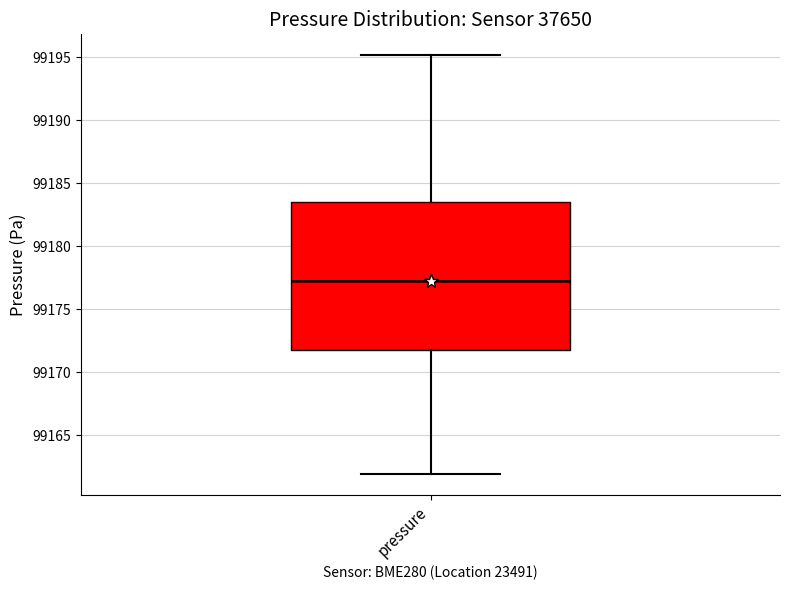

Read this box plot against the y-axis: the position of the median line, the range covered by the box, and the ends of both whiskers. The values are not printed on the chart, so give them approximately, as read against the axis.

median 99177.5, box 99171.5 to 99183.5, whiskers 99162.0 to 99195.0